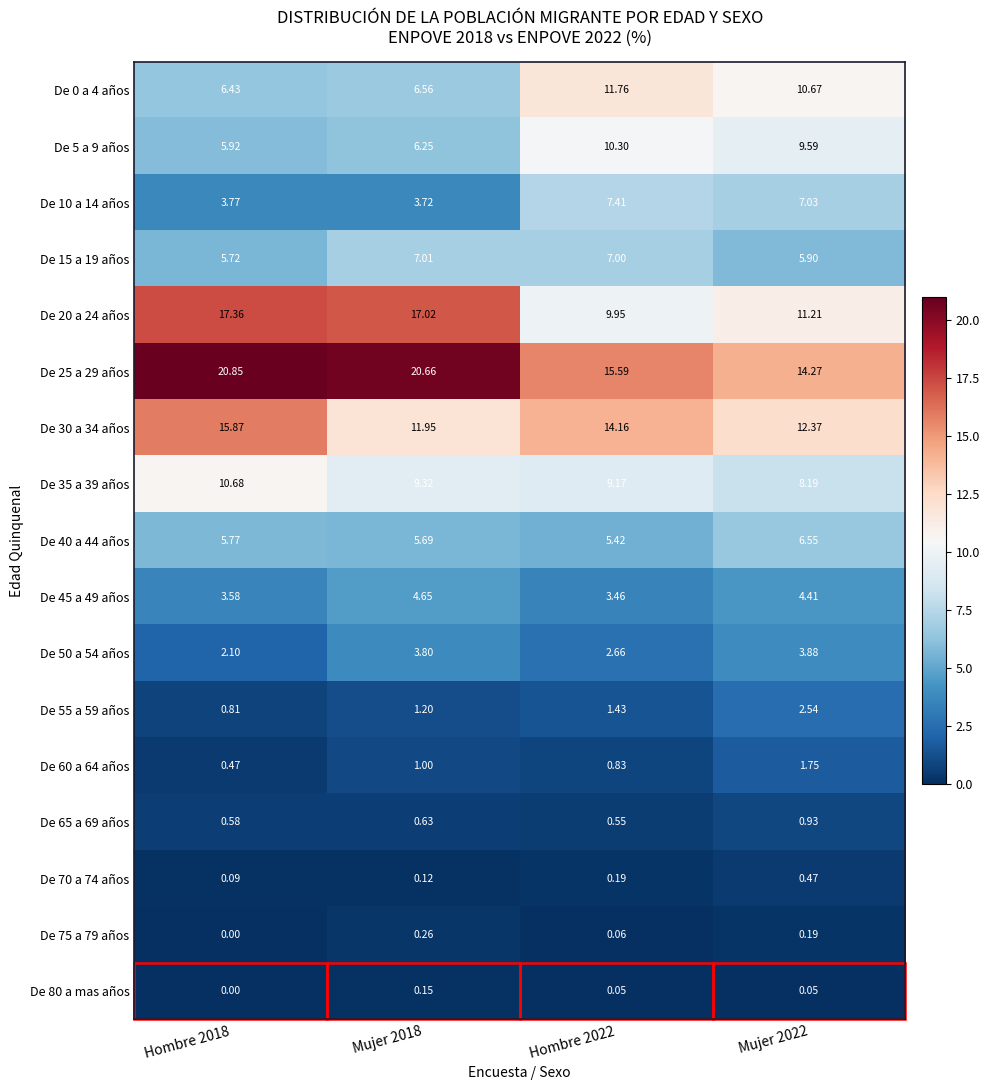

Is the value of De 10 a 14 años at Mujer 2018 greater than the value of De 30 a 34 años at Mujer 2022?

No